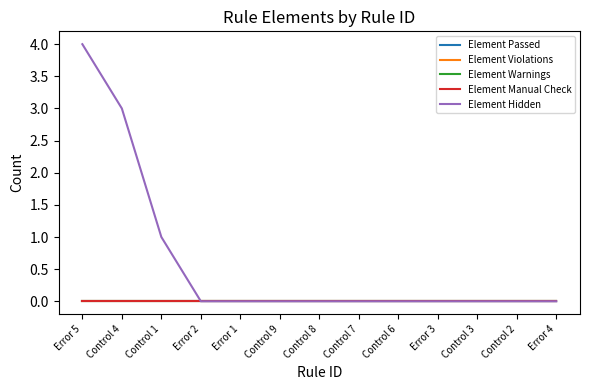

Which series has the widest spread of values?

Element Hidden